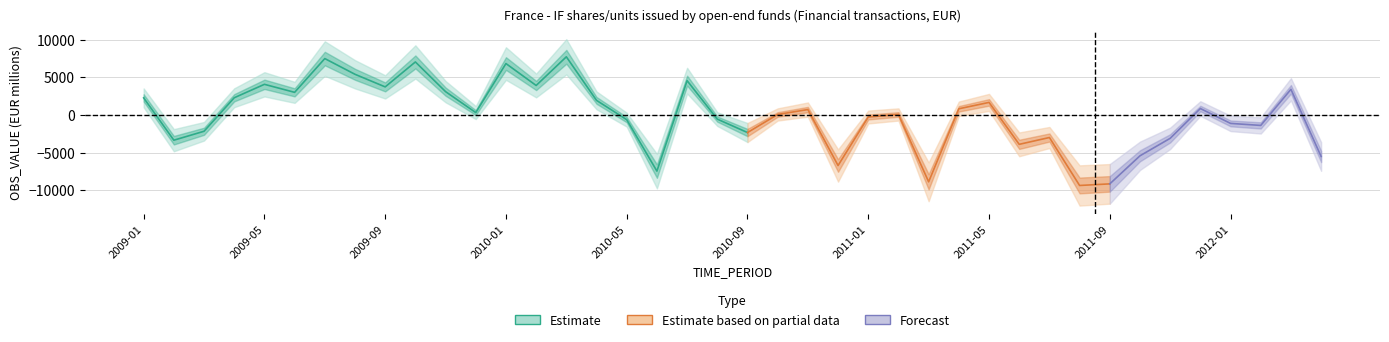

At which category does the data reach its first local peak?

2009-05